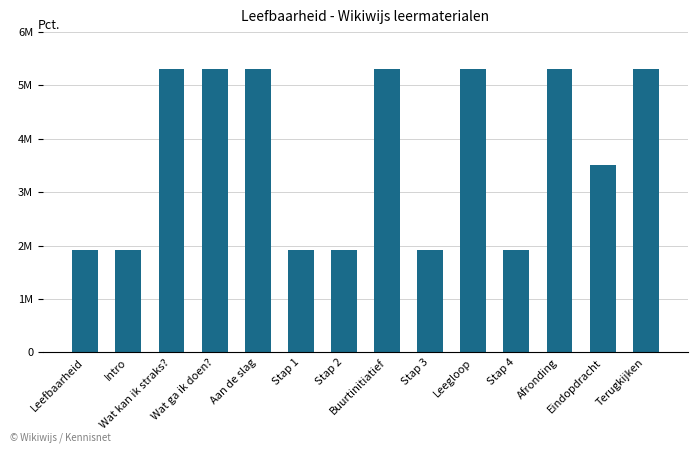

List the labels in order of value, smallest first.

Leefbaarheid, Intro, Stap 1, Stap 2, Stap 3, Stap 4, Eindopdracht, Wat kan ik straks?, Wat ga ik doen?, Aan de slag, Buurtinitiatief, Leegloop, Afronding, Terugkijken